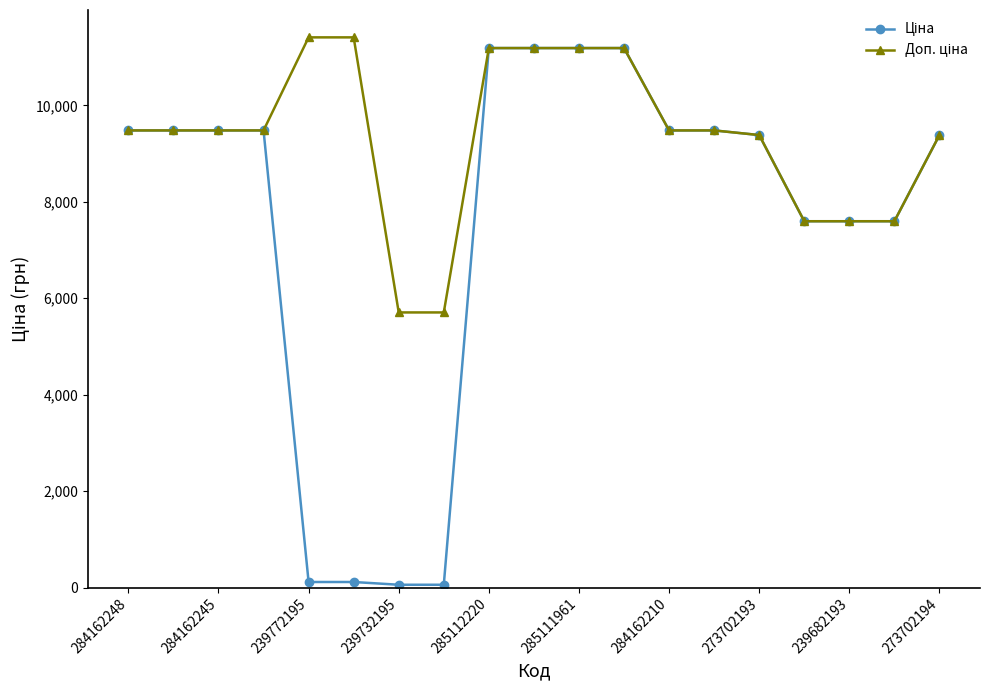

What is the maximum value shown in the chart?

11410.0